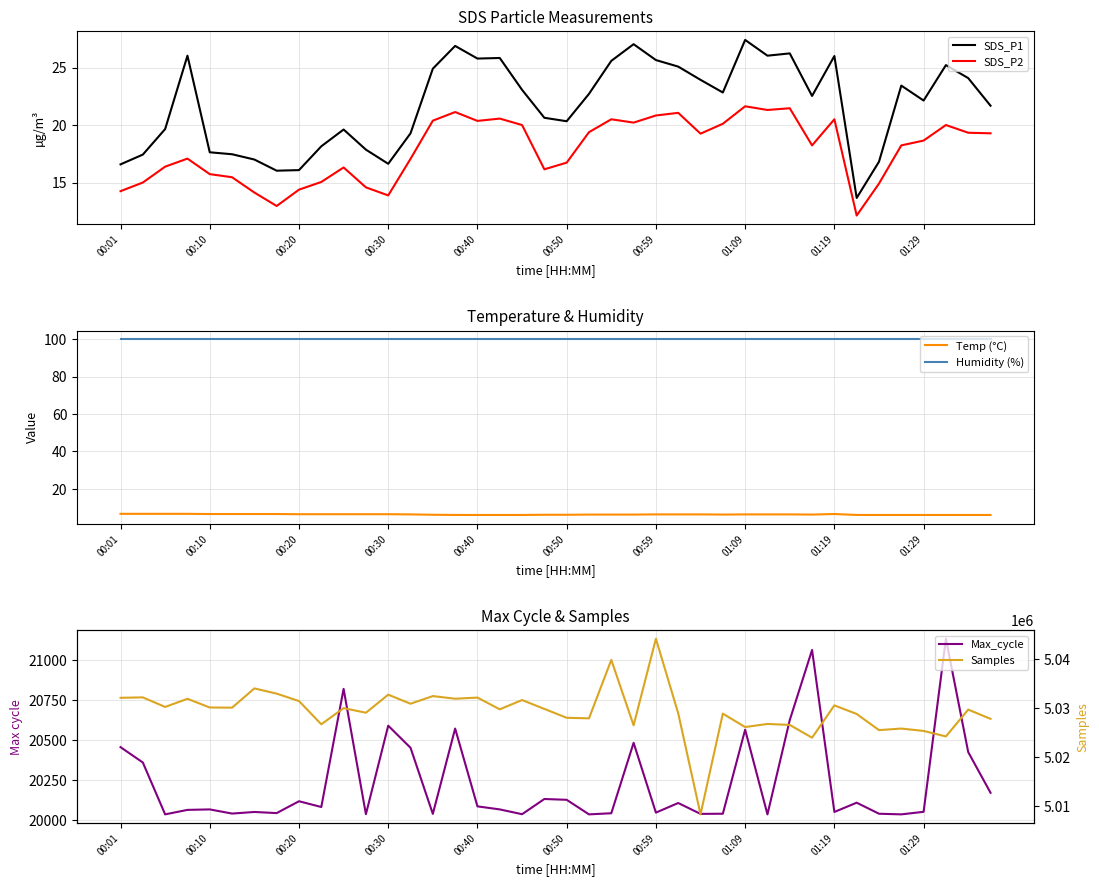

Which category has the highest value in the SDS_P1 series?

01:09